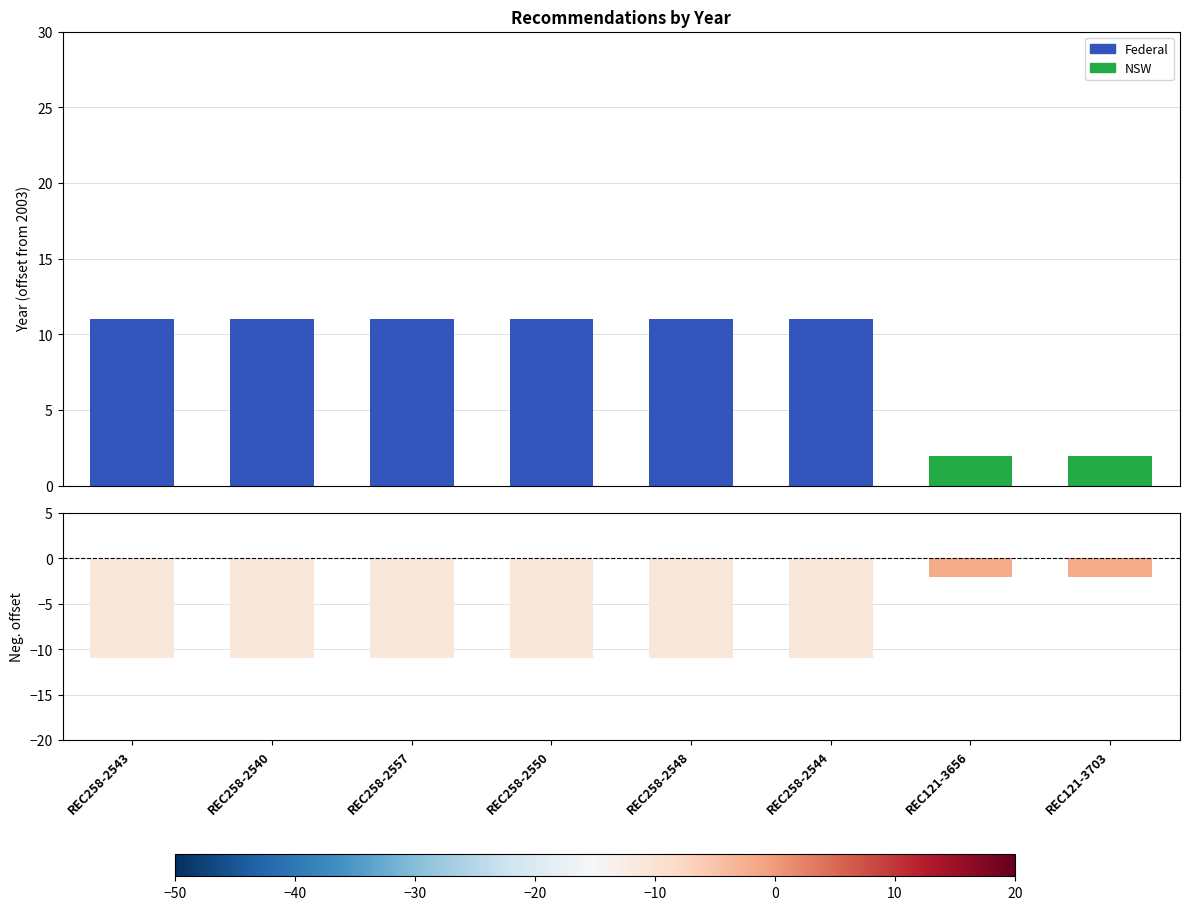

What is the difference between the maximum and minimum values?

9